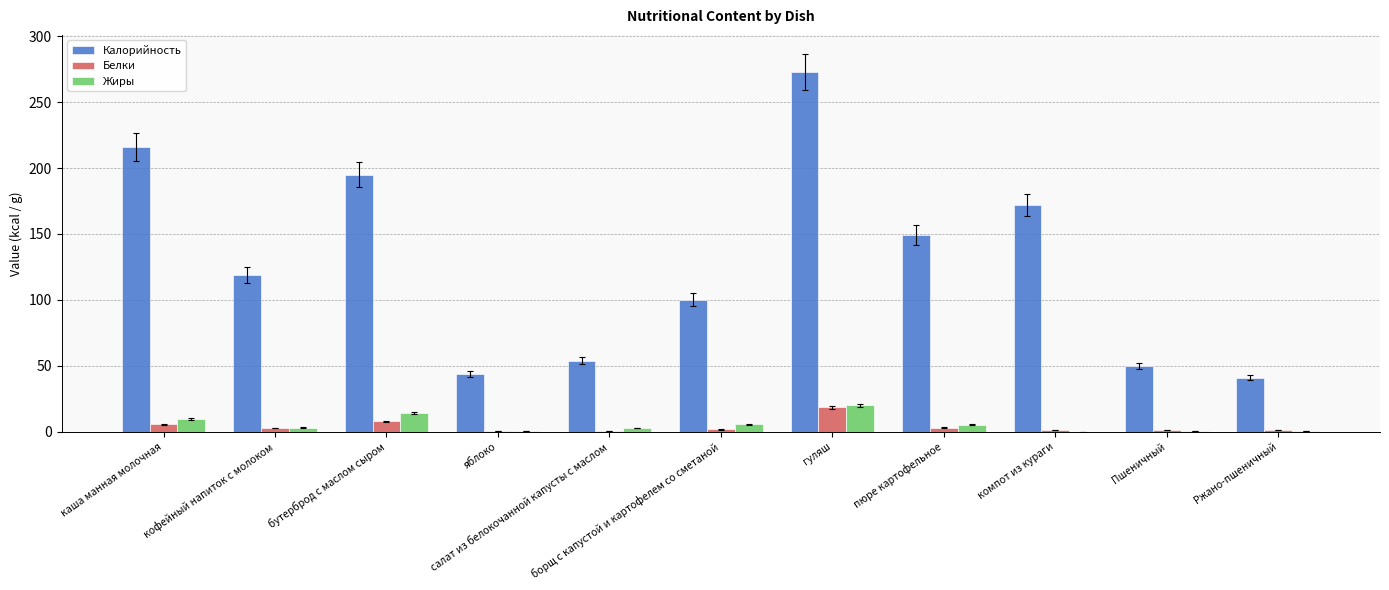

Which series has the largest total across all categories?

Калорийность